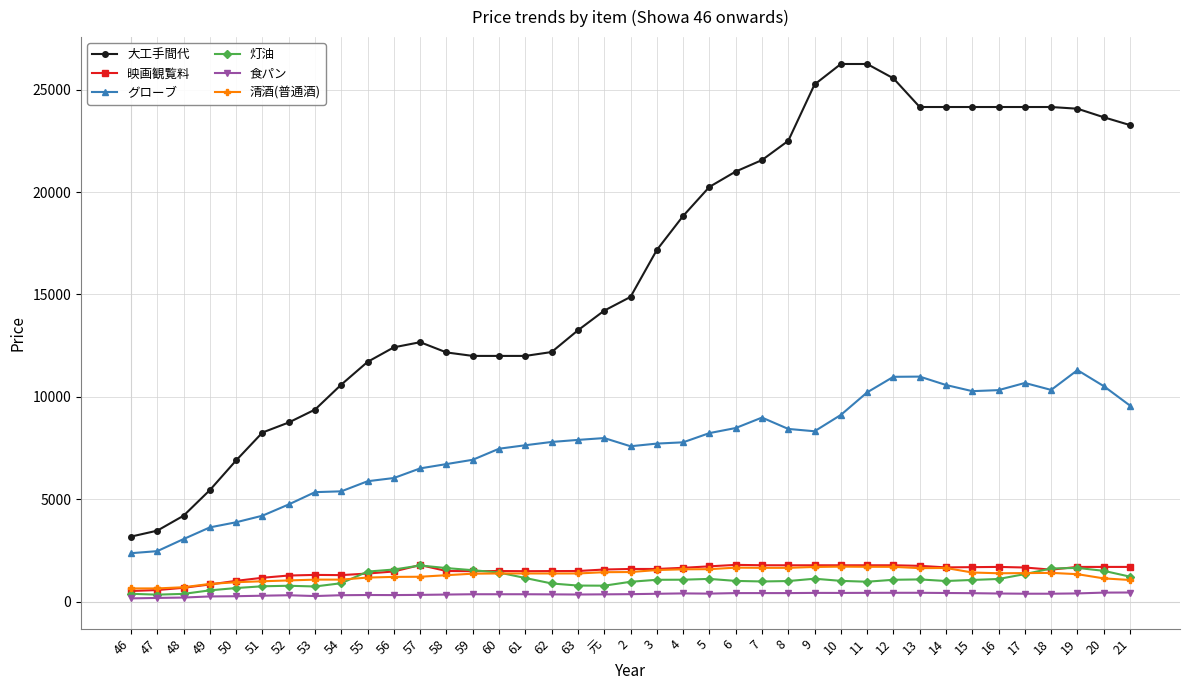

What is the label of the 36th point from the right?

49